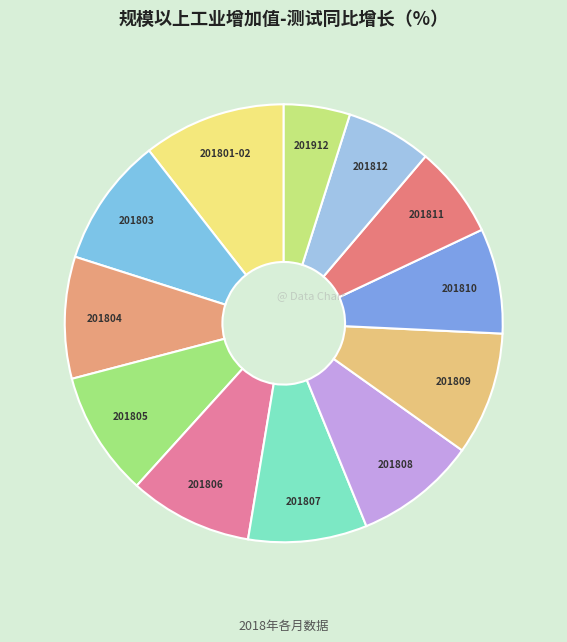

Which category has the biggest portion of the pie?

201801-02